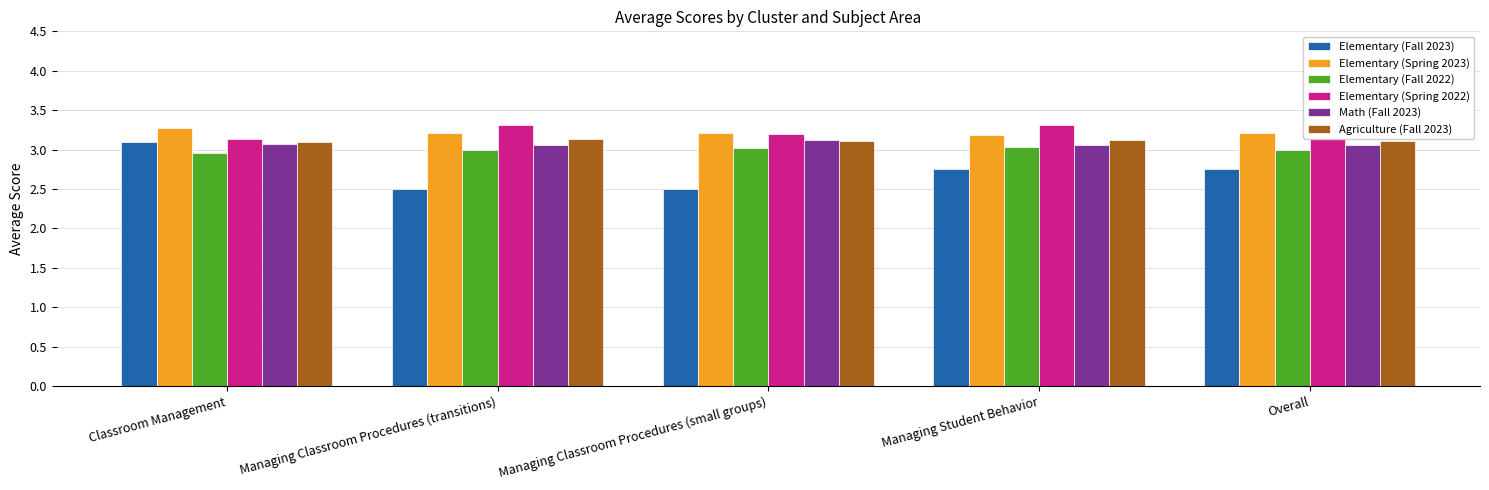

Is it true that Math (Fall 2023) equals 4.9 at Managing Student Behavior?

False